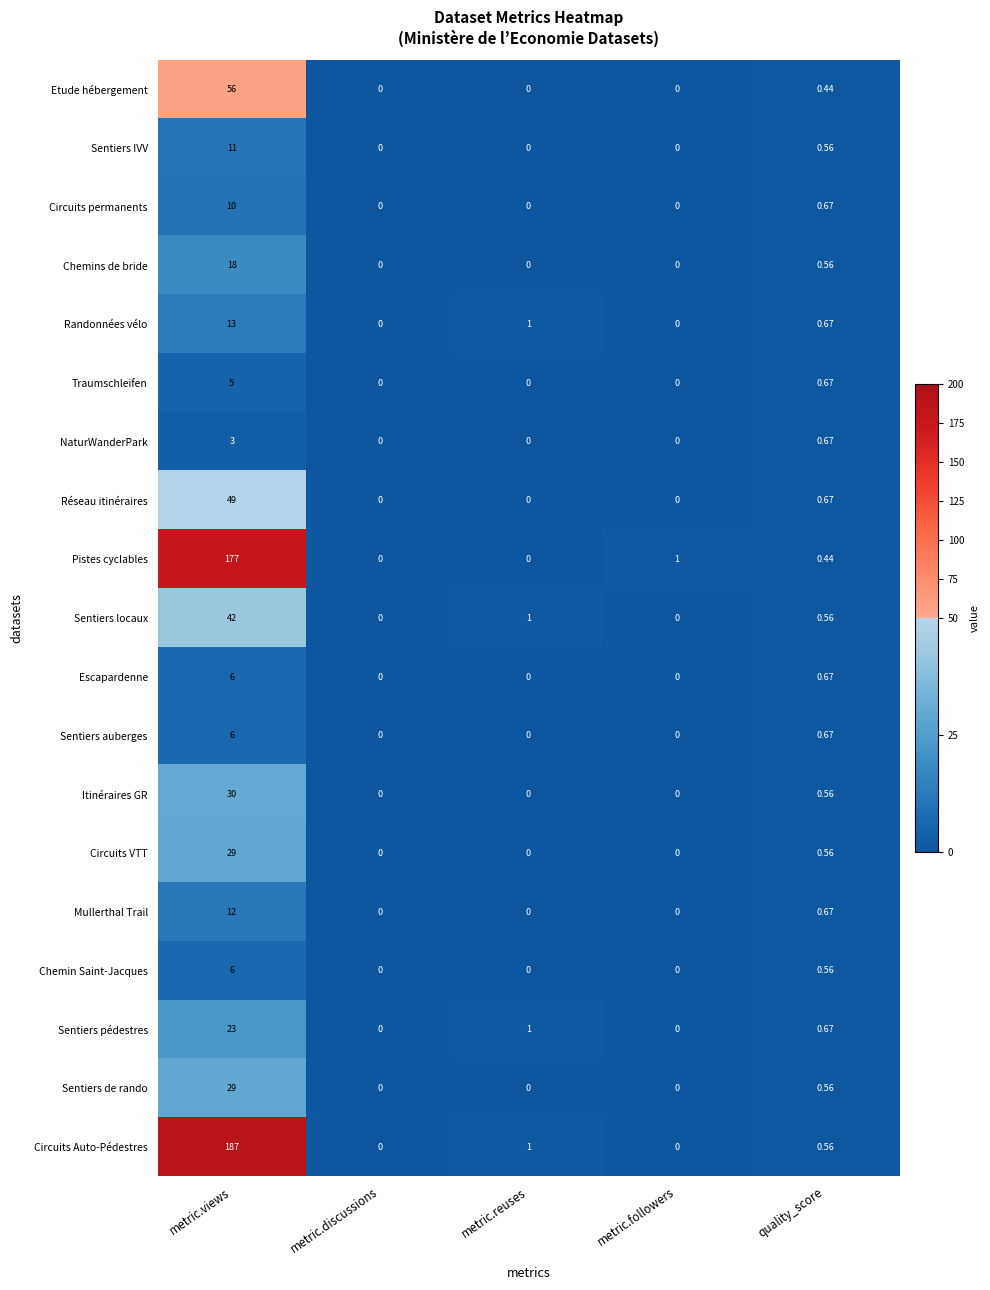

Which category has the highest value across all series?

metric.views